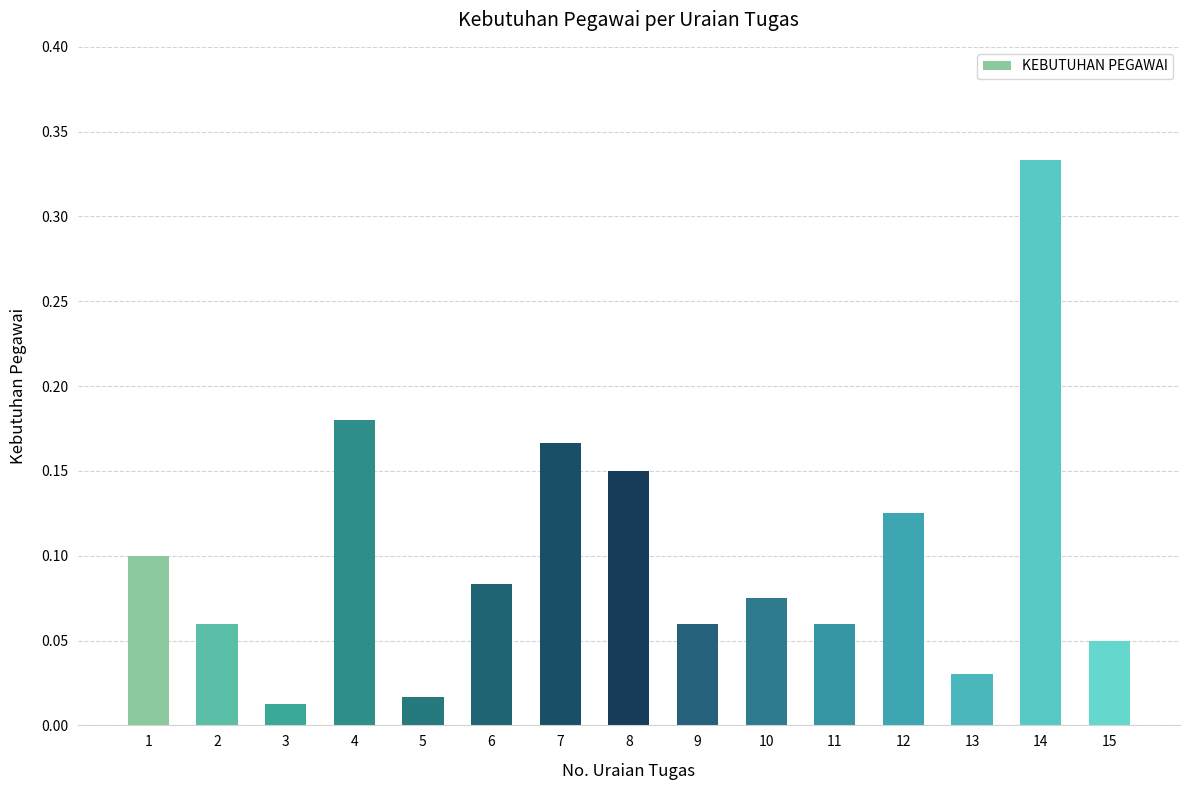

What is the change in value from 12 to 14?

+0.2